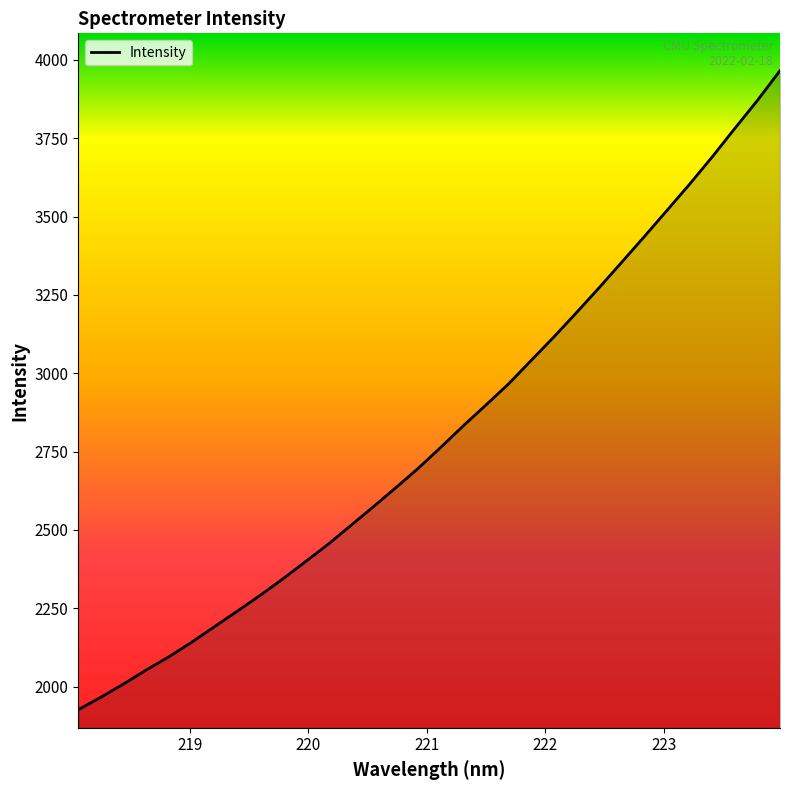

What is the smallest value displayed?

1926.6